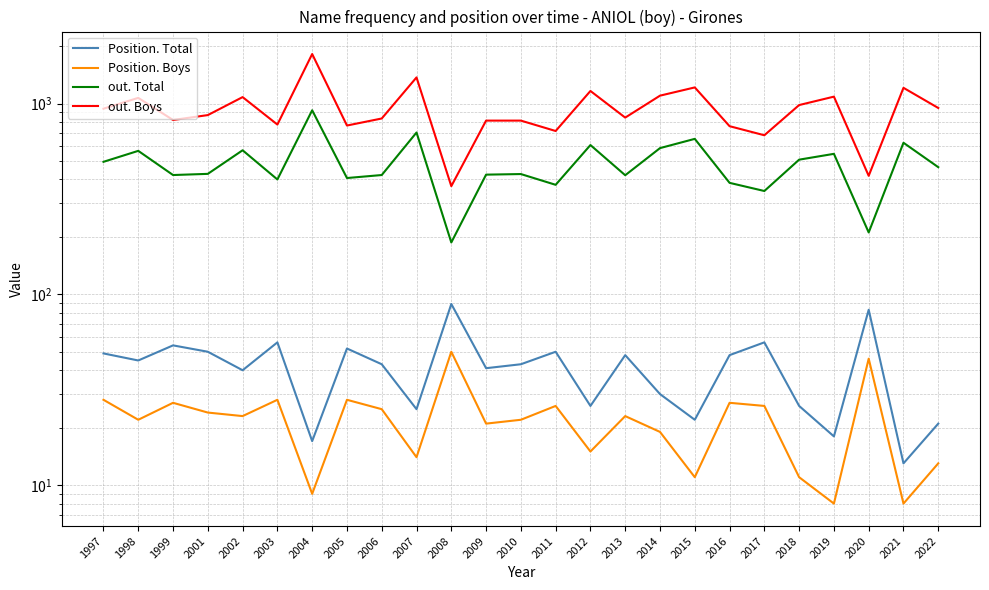

List the labels in order of Position. Boys value, largest first.

2008, 2020, 1997, 2003, 2005, 1999, 2016, 2011, 2017, 2006, 2001, 2002, 2013, 1998, 2010, 2009, 2014, 2012, 2007, 2022, 2015, 2018, 2004, 2019, 2021